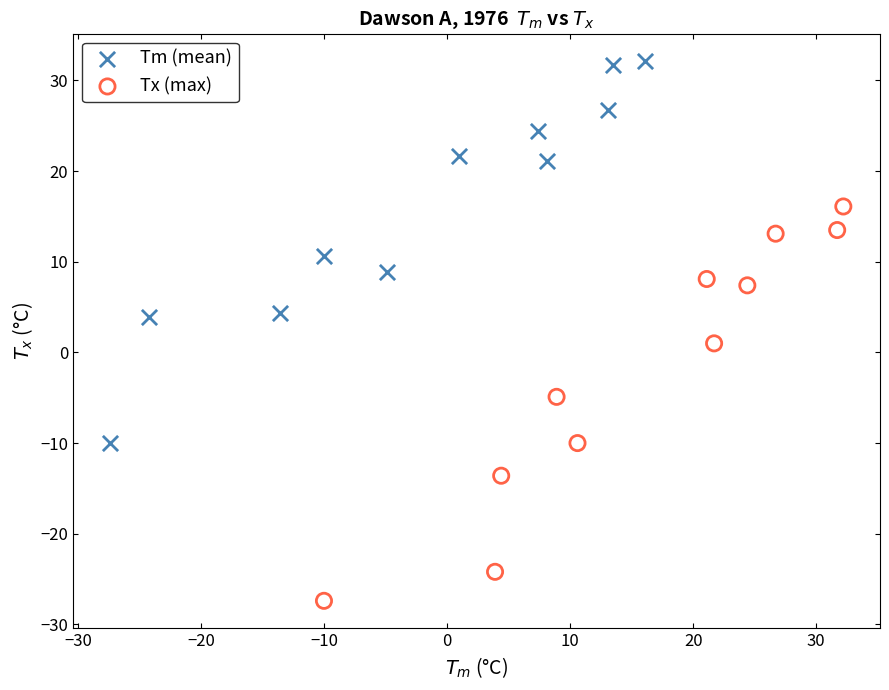

Which series reaches the minimum Y coordinate?

Tx (max)